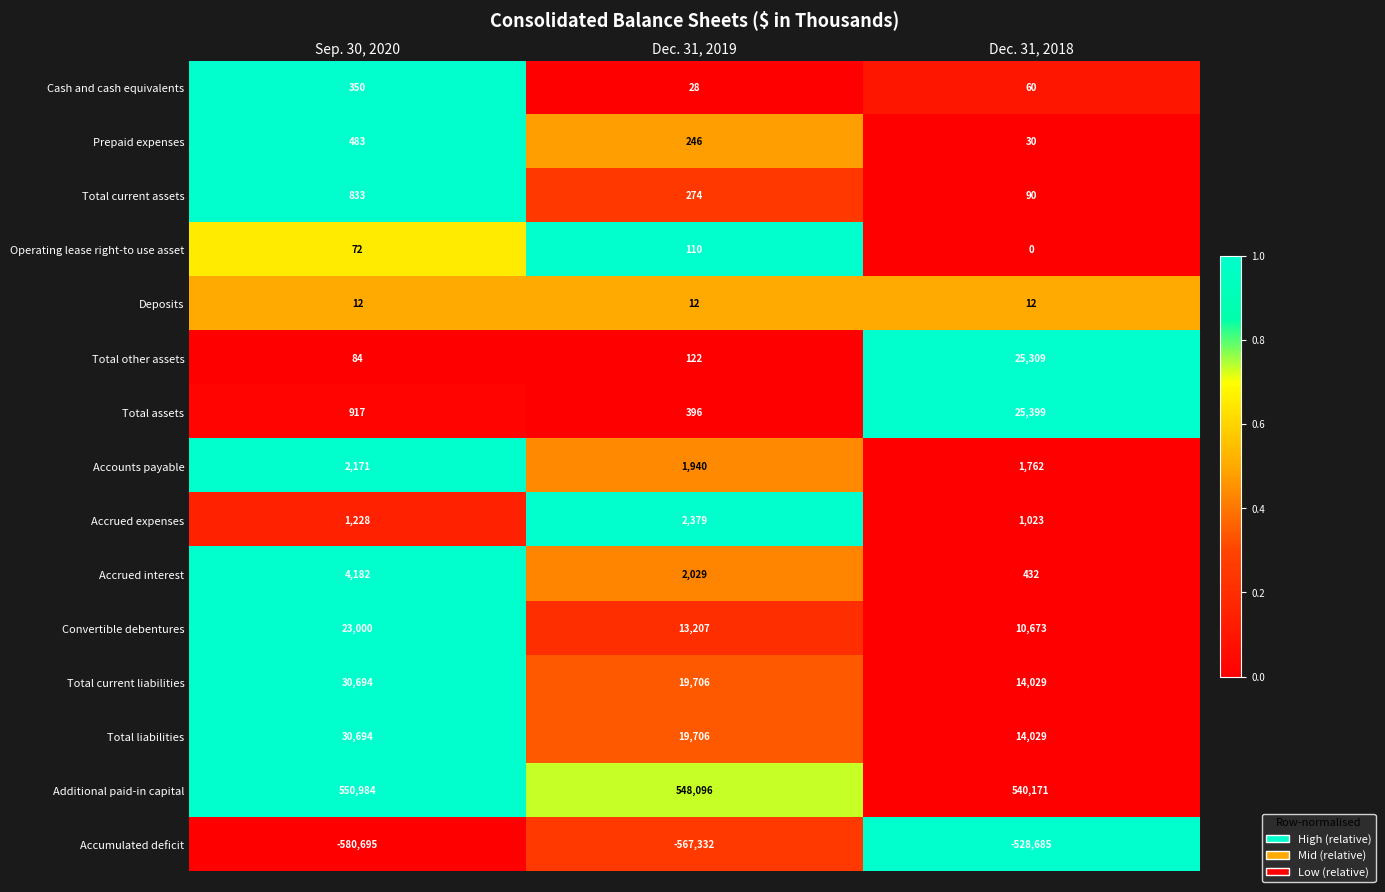

True or false: Accounts payable has a value of 2171 at Sep. 30, 2020.

True